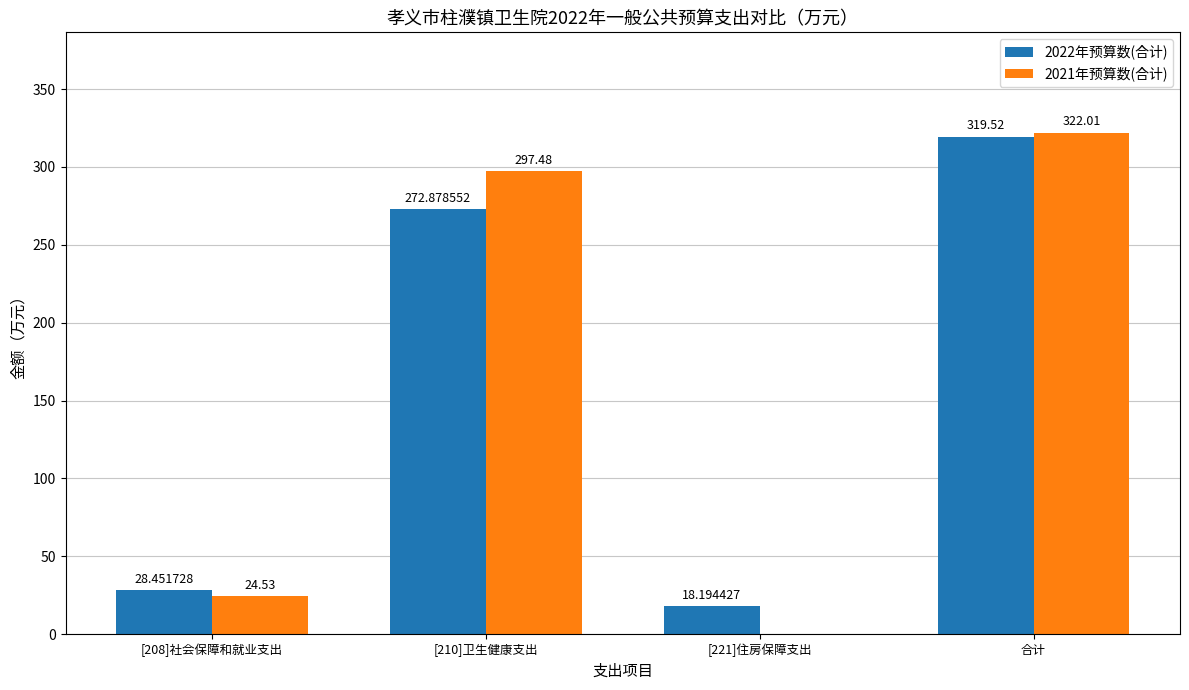

True or false: 2022年预算数(合计) has a value of 210.6 at 合计.

False